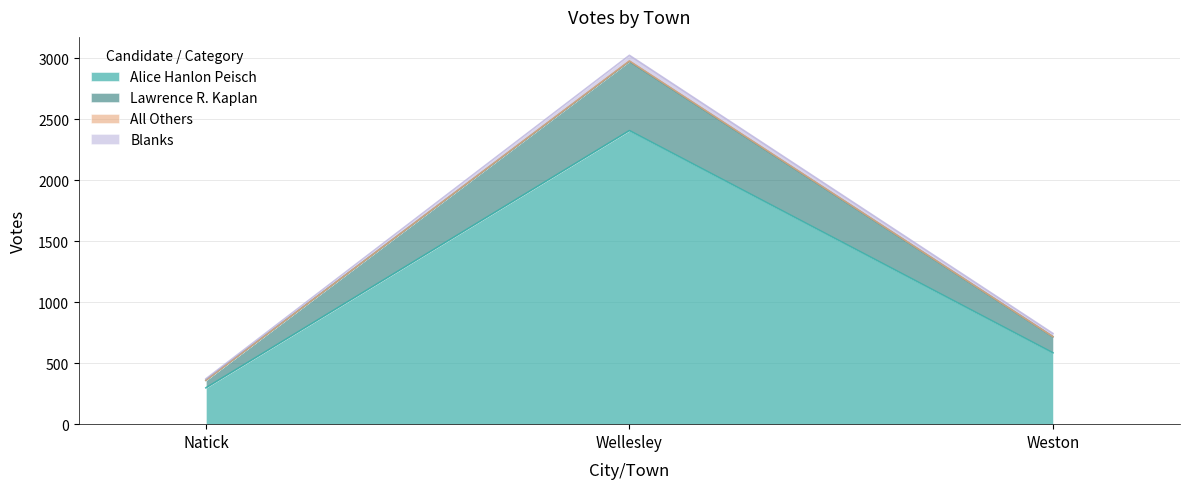

List the labels in order of Alice Hanlon Peisch value, largest first.

Wellesley, Weston, Natick